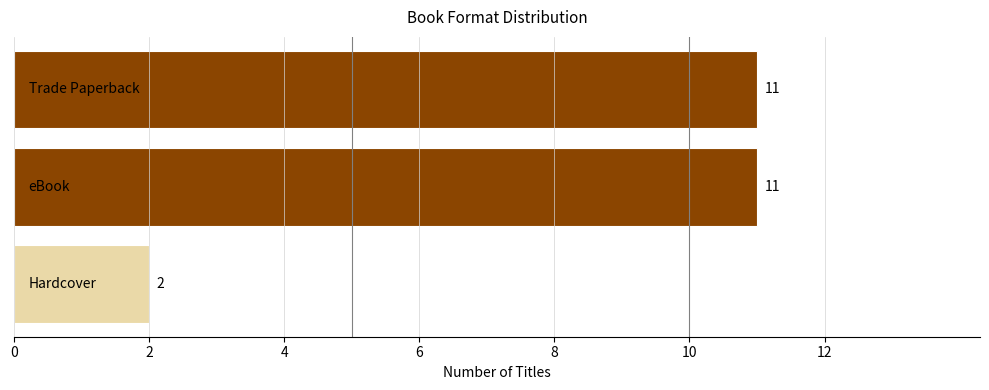

What is the difference between the maximum and minimum values?

9